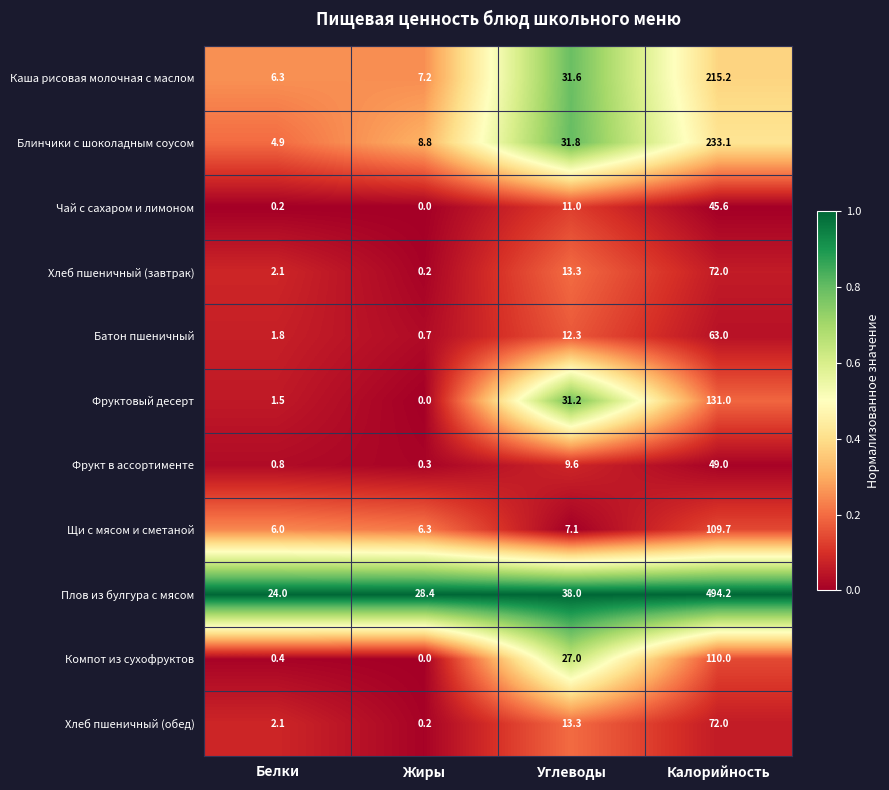

True or false: Компот из сухофруктов has a value of 27.0 at Углеводы.

True